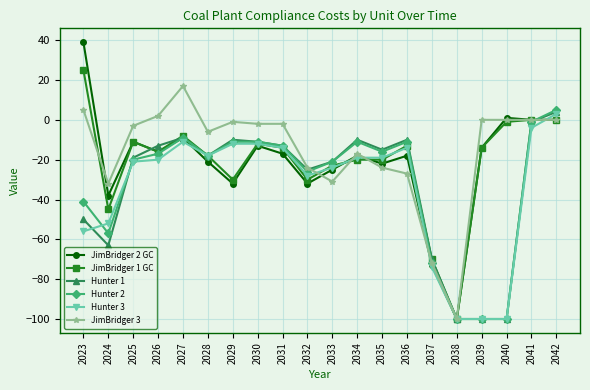

Reading right to left, what are all the values shown in this chart?

JimBridger 2 GC: 2042=0	2041=0	2040=1	2039=-14	2038=-100	2037=-73	2036=-18	2035=-22	2034=-18	2033=-25	2032=-32	2031=-17	2030=-13	2029=-32	2028=-21	2027=-9	2026=-16	2025=-11	2024=-38	2023=39
JimBridger 1 GC: 2042=0	2041=0	2040=-1	2039=-14	2038=-100	2037=-70	2036=-13	2035=-20	2034=-20	2033=-23	2032=-30	2031=-14	2030=-12	2029=-30	2028=-18	2027=-8	2026=-16	2025=-11	2024=-45	2023=25
Hunter 1: 2042=4	2041=-1	2040=-100	2039=-100	2038=-100	2037=-70	2036=-10	2035=-15	2034=-10	2033=-21	2032=-25	2031=-13	2030=-11	2029=-10	2028=-18	2027=-9	2026=-13	2025=-19	2024=-63	2023=-50
Hunter 2: 2042=5	2041=-1	2040=-100	2039=-100	2038=-100	2037=-72	2036=-11	2035=-16	2034=-11	2033=-21	2032=-26	2031=-13	2030=-11	2029=-11	2028=-18	2027=-9	2026=-17	2025=-20	2024=-57	2023=-41
Hunter 3: 2042=3	2041=-4	2040=-100	2039=-100	2038=-100	2037=-74	2036=-14	2035=-19	2034=-19	2033=-24	2032=-28	2031=-14	2030=-12	2029=-12	2028=-18	2027=-11	2026=-20	2025=-21	2024=-52	2023=-56
JimBridger 3: 2042=0	2041=0	2040=0	2039=0	2038=-100	2037=-72	2036=-27	2035=-24	2034=-17	2033=-31	2032=-24	2031=-2	2030=-2	2029=-1	2028=-6	2027=17	2026=2	2025=-3	2024=-32	2023=5